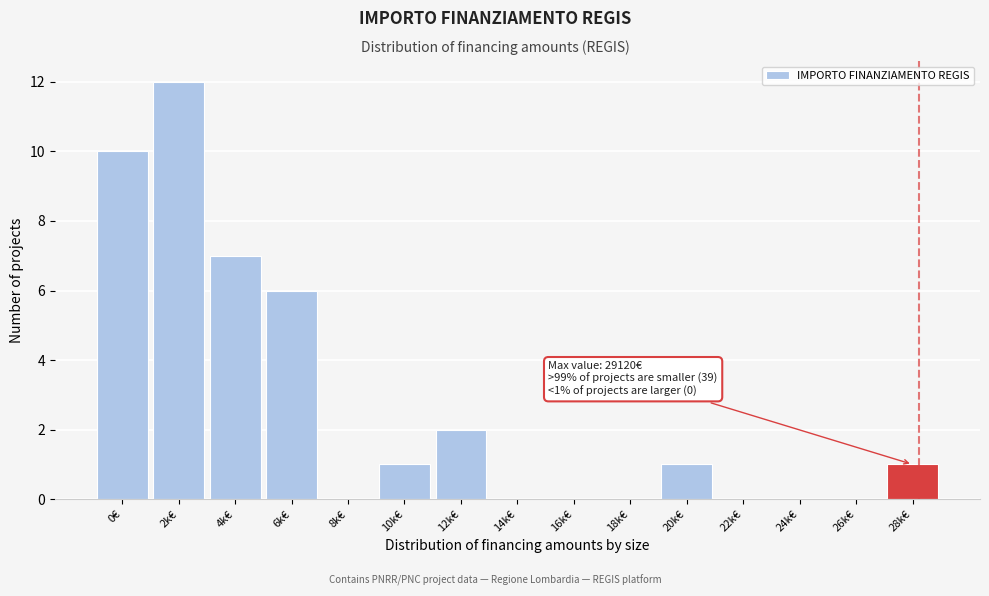

Reading right to left, what are all the values shown in this chart?

28k€=1	26k€=0	24k€=0	22k€=0	20k€=1	18k€=0	16k€=0	14k€=0	12k€=2	10k€=1	8k€=0	6k€=6	4k€=7	2k€=12	0€=10